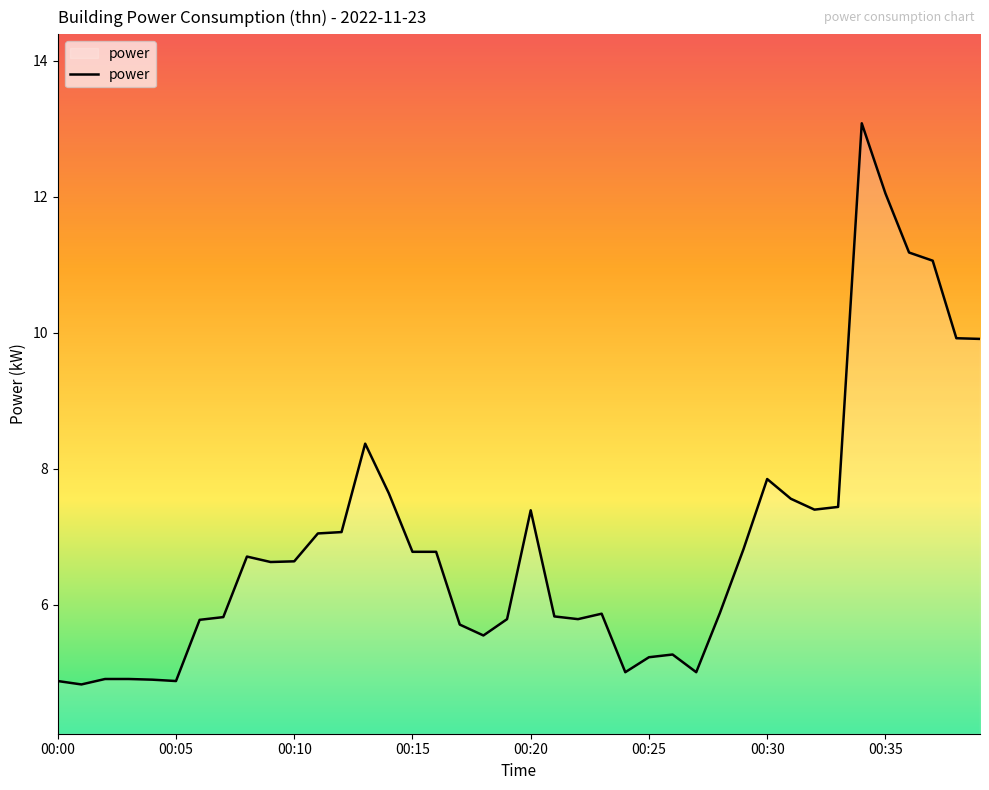

What is the value of the 10th point from the left?

6.6